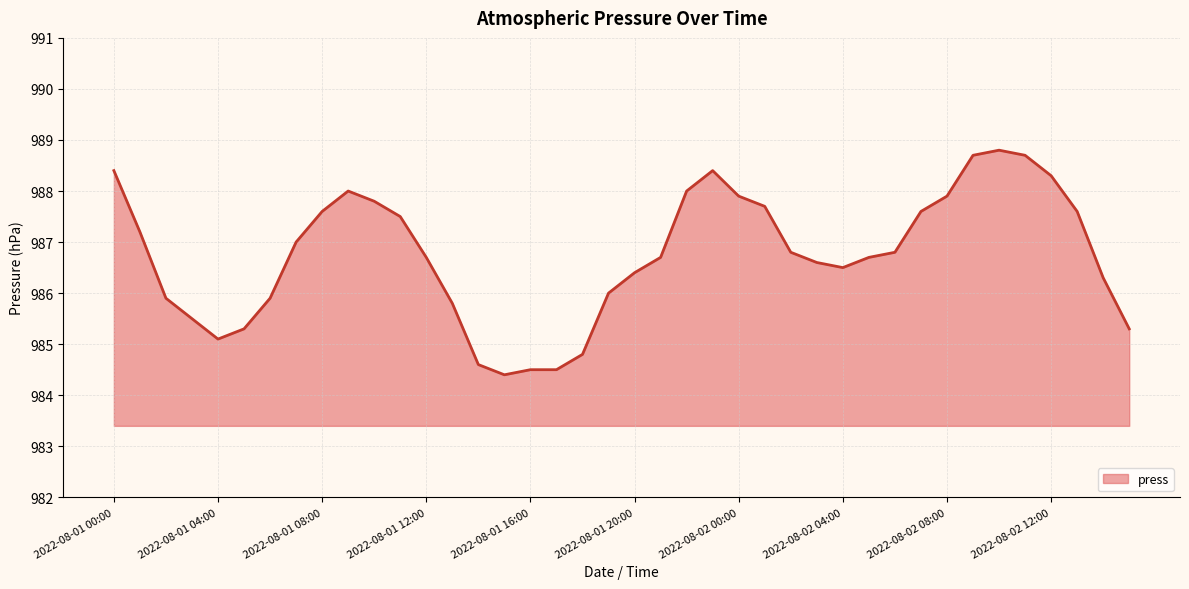

What is the difference between the maximum and minimum values?

4.4